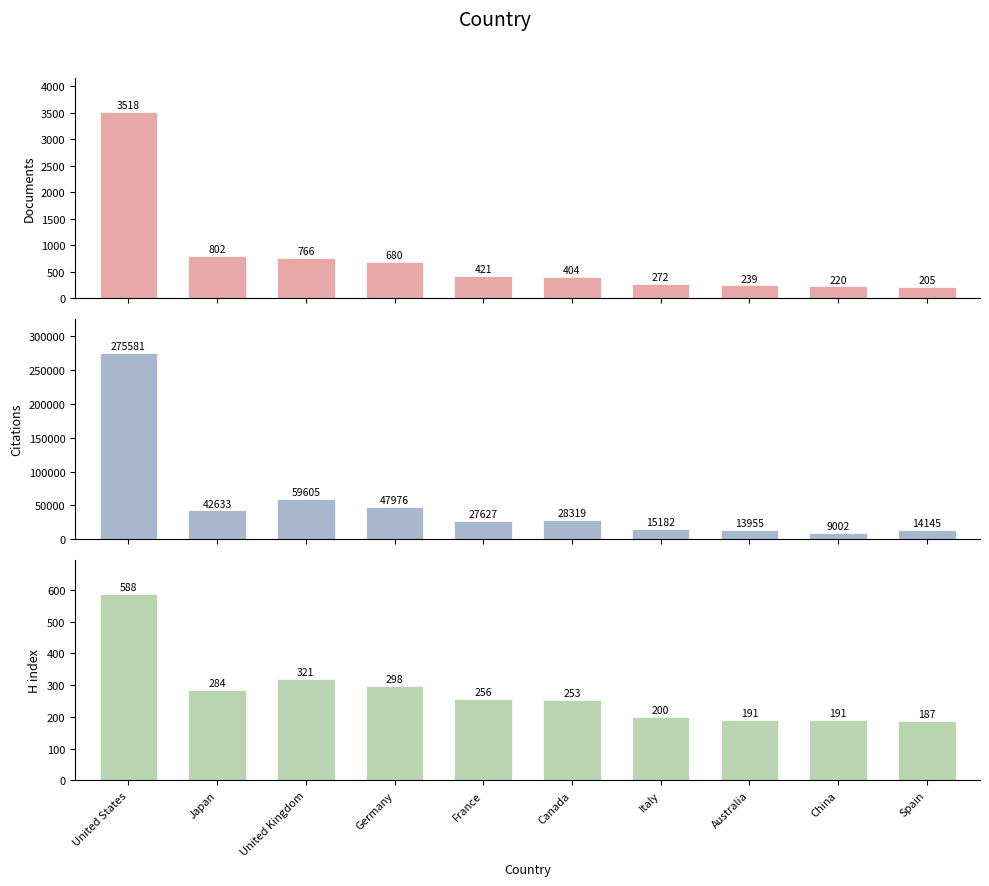

What is the difference between the maximum and minimum values in the Citations series?

266579